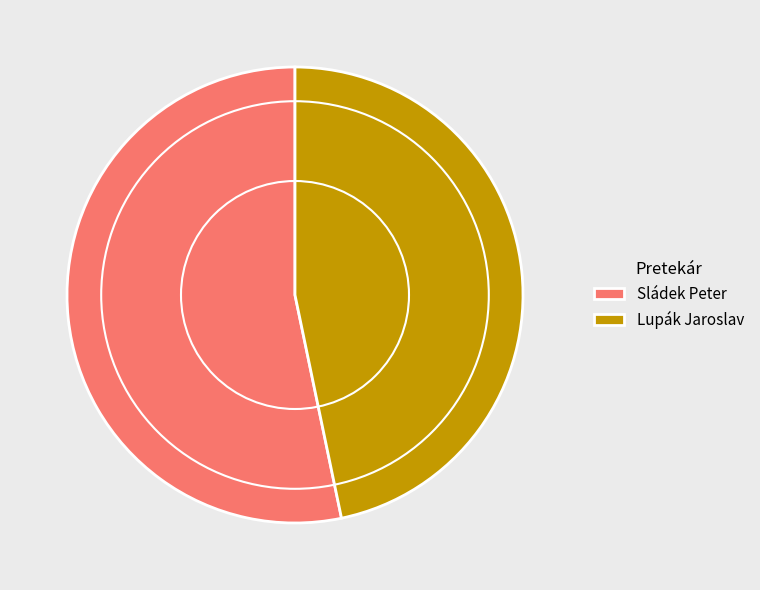

How many segments does this pie chart have?

2